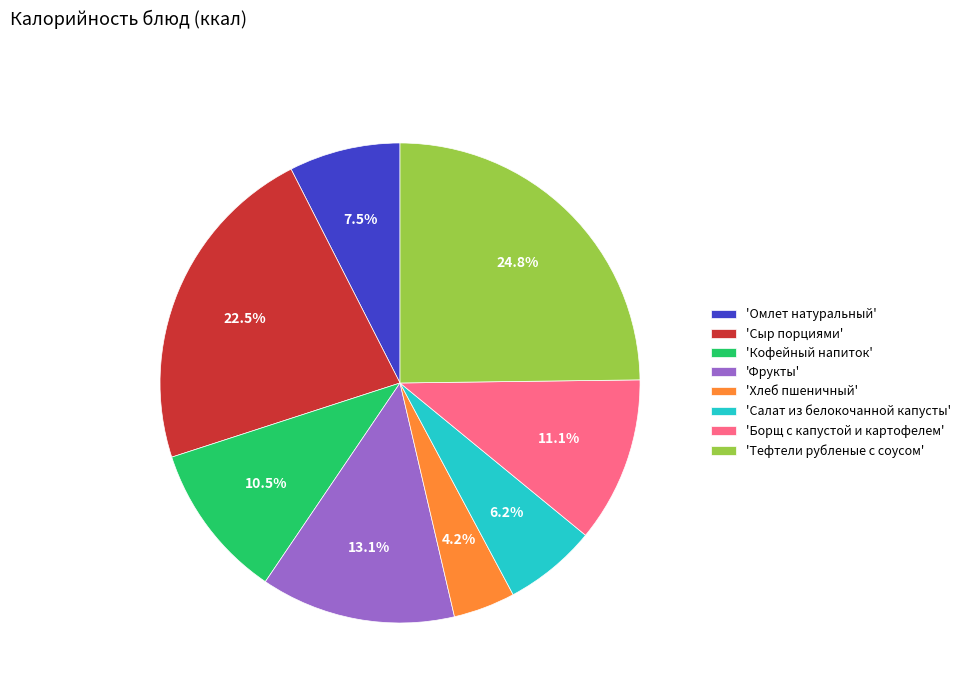

Which category has the biggest portion of the pie?

'Тефтели рубленые с соусом'